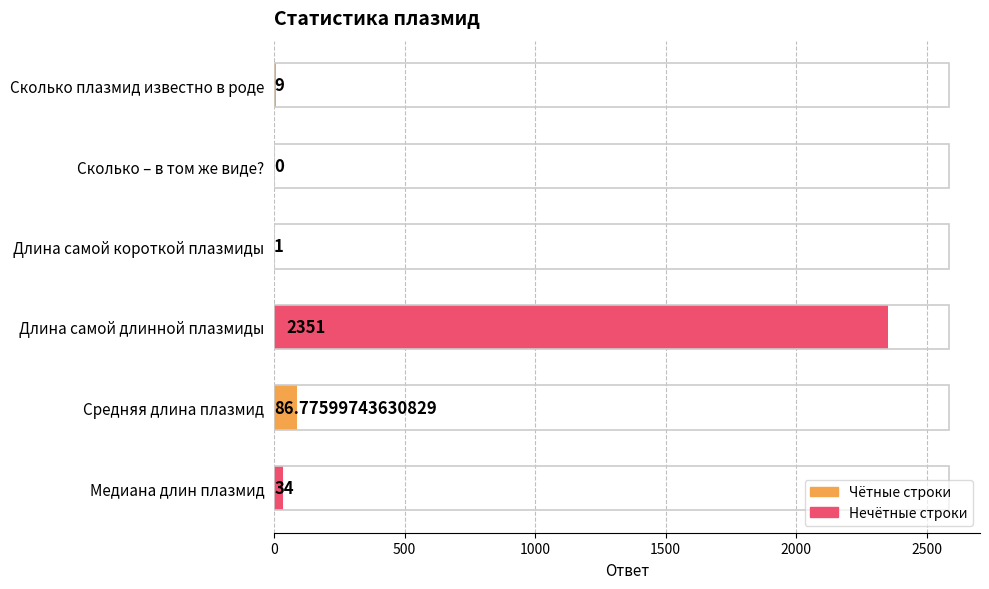

What is the change in value from Сколько – в том же виде? to Медиана длин плазмид?

+34.0